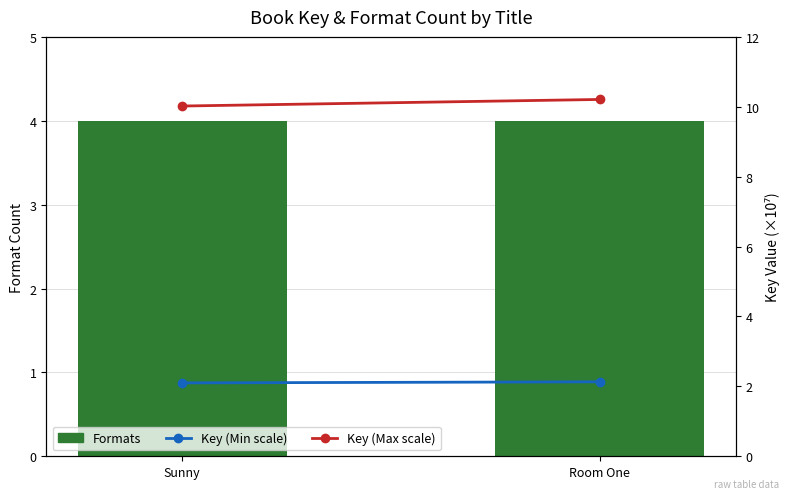

Reading left to right, what are all the values shown in this chart?

Formats: Sunny=4.0	Room One=4.0
Key (Min scale): Sunny=2.1	Room One=2.1
Key (Max scale): Sunny=10.0	Room One=10.2